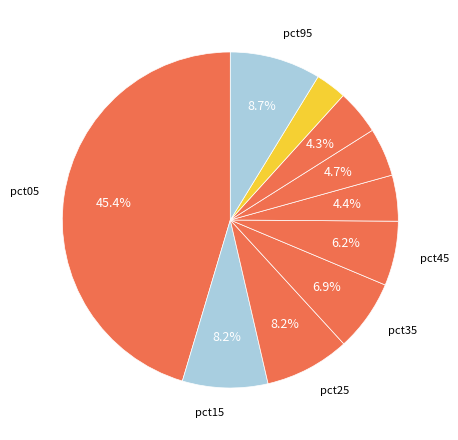

Rank the categories by value from lowest to highest.

pct85, pct75, pct55, pct65, pct45, pct35, pct25, pct15, pct95, pct05